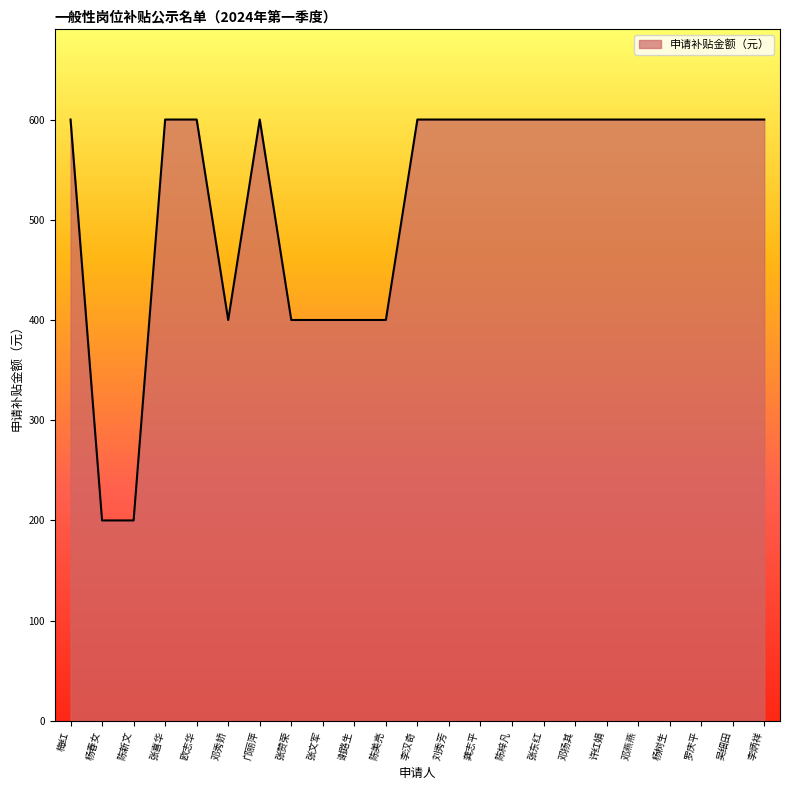

What position from the right is 陈新文?

21